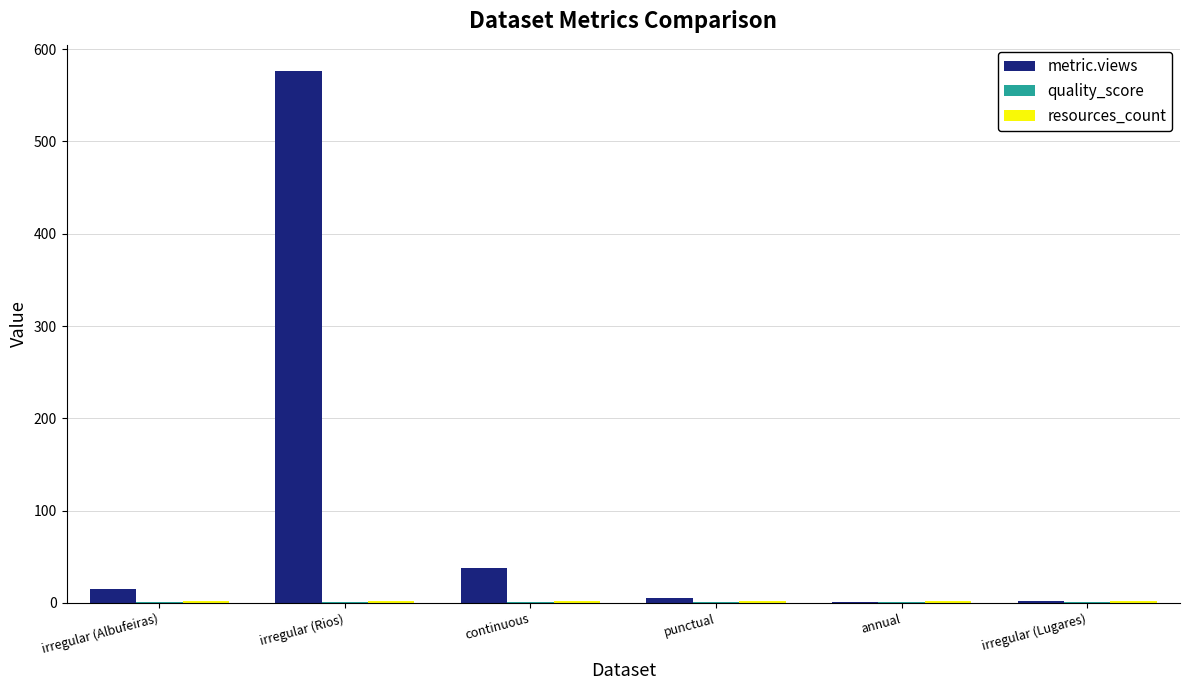

Which series has the largest total across all categories?

metric.views